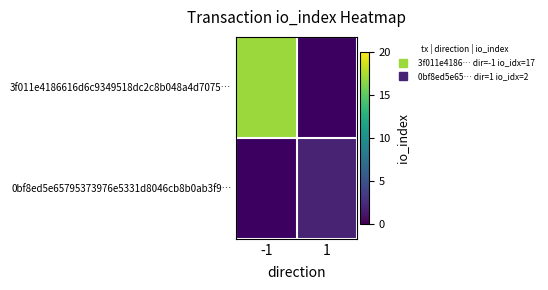

Which category has the highest value across all series?

-1